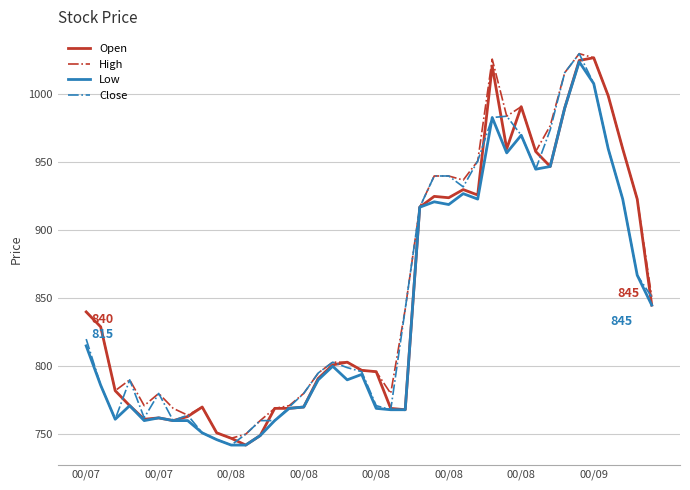

At how many categories does at least one series exceed 762?

36